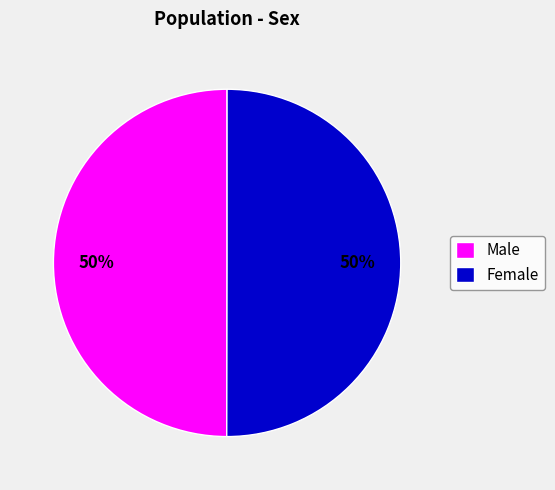

How many slices are in this pie chart?

2